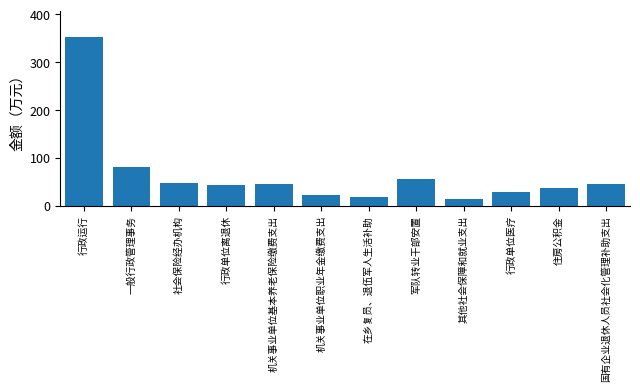

Which has a higher value, 行政单位离退休 or 其他社会保障和就业支出?

行政单位离退休